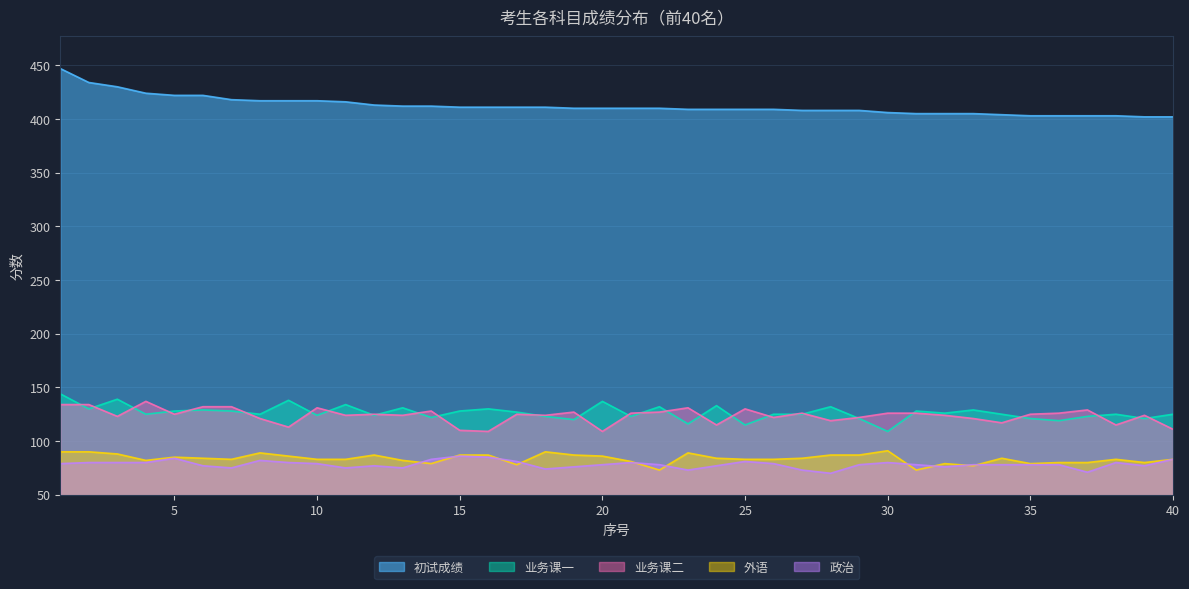

Between 21 and 25, which is larger?

25